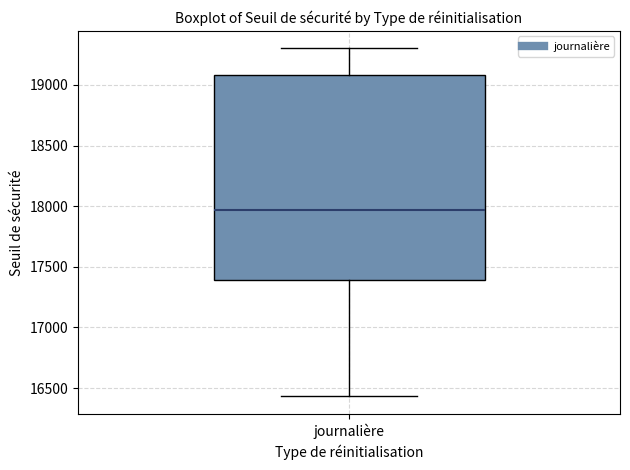

Where does the upper whisker of the box for journalière end on the y-axis? The values are not printed on the chart, so give them approximately, as read against the axis.

19300